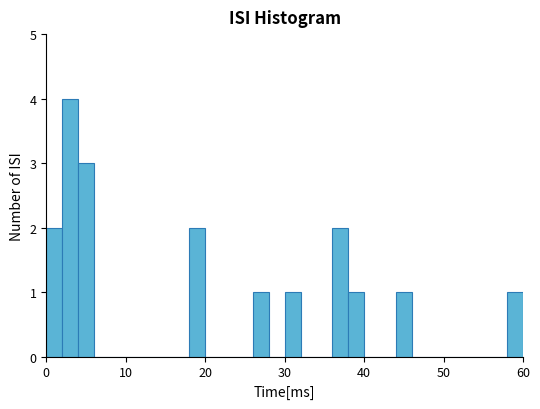

Around what value on the x-axis is the tallest bar? Give the approximate position of its centre, as read against the axis.

3